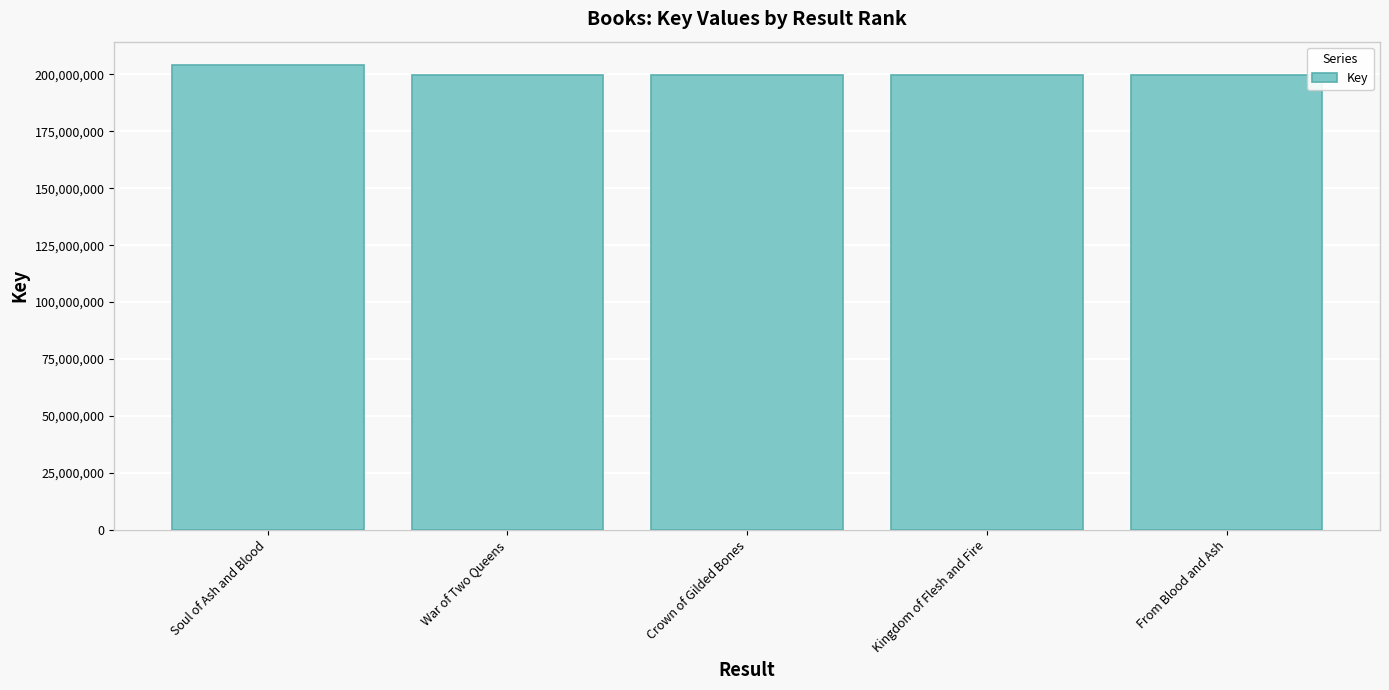

What is the sum of the values at Kingdom of Flesh and Fire and Soul of Ash and Blood?

403631706